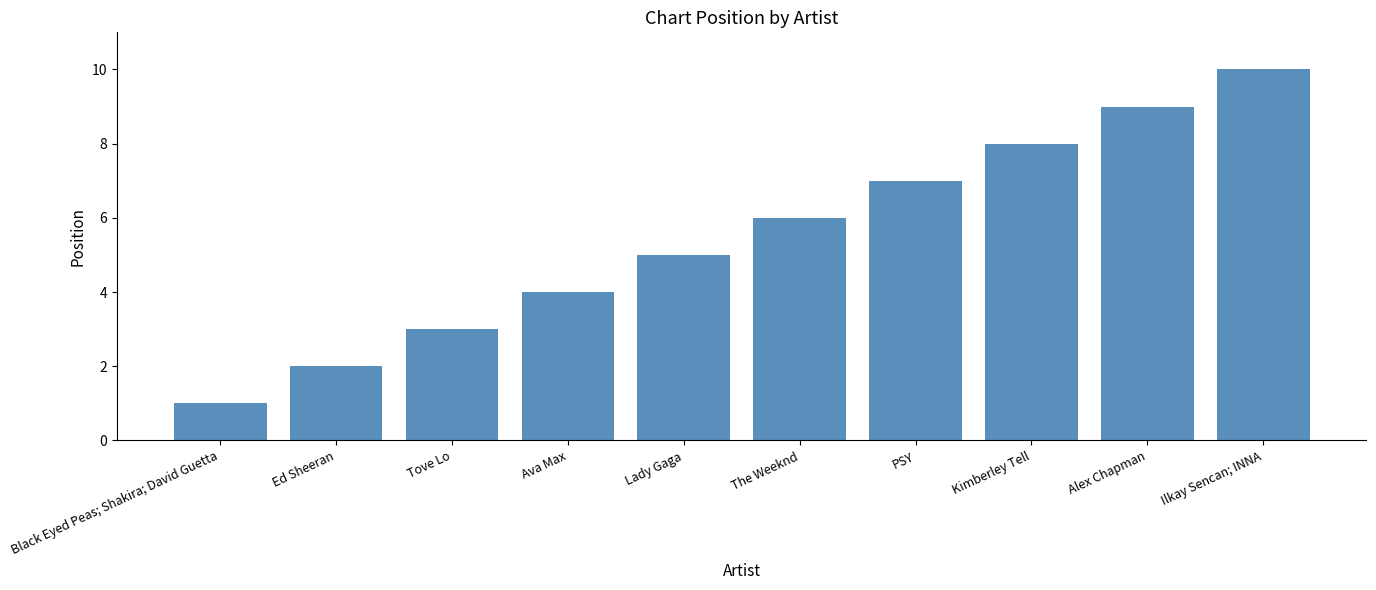

What is the ratio of the value at Kimberley Tell to the value at PSY?

1.1